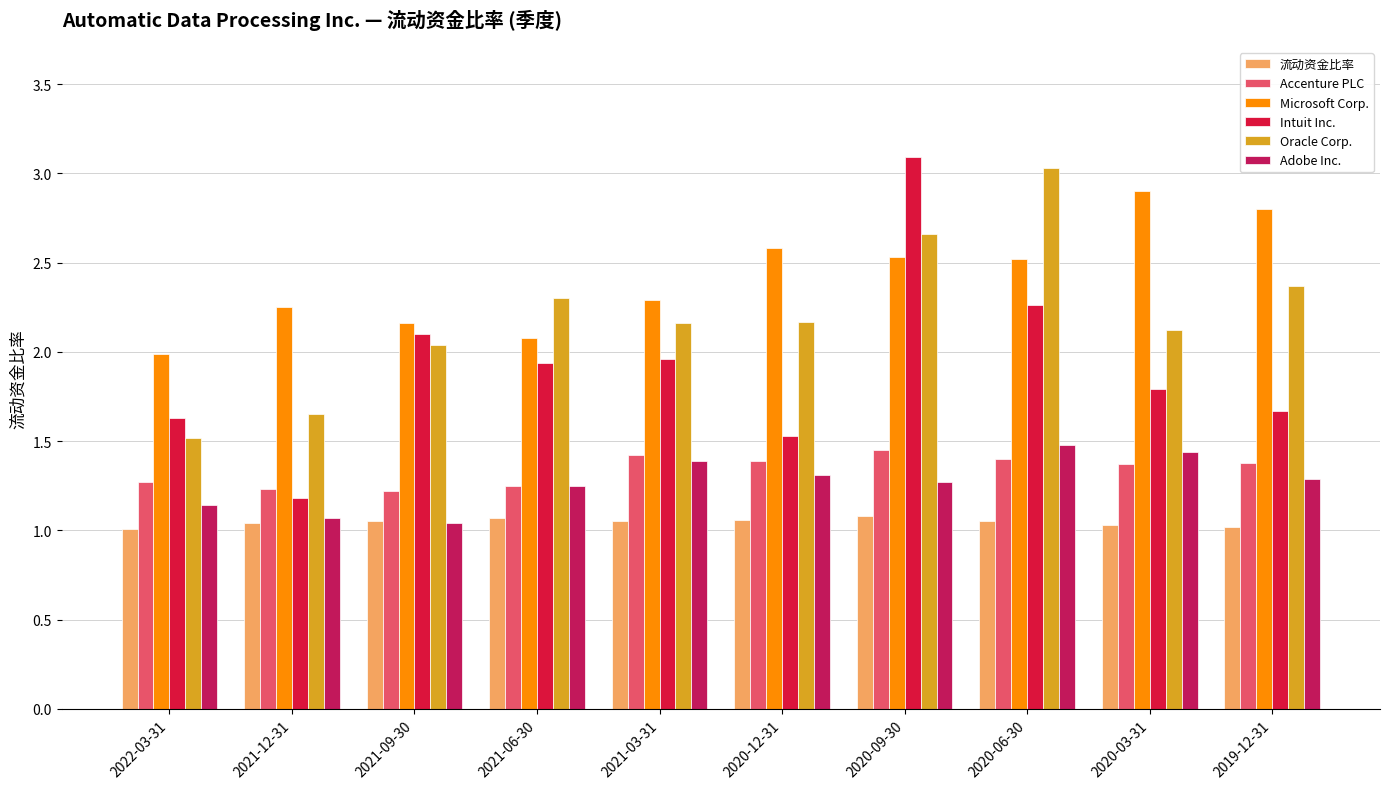

What are all the series names shown in the legend?

流动资金比率, Accenture PLC, Microsoft Corp., Intuit Inc., Oracle Corp., Adobe Inc.